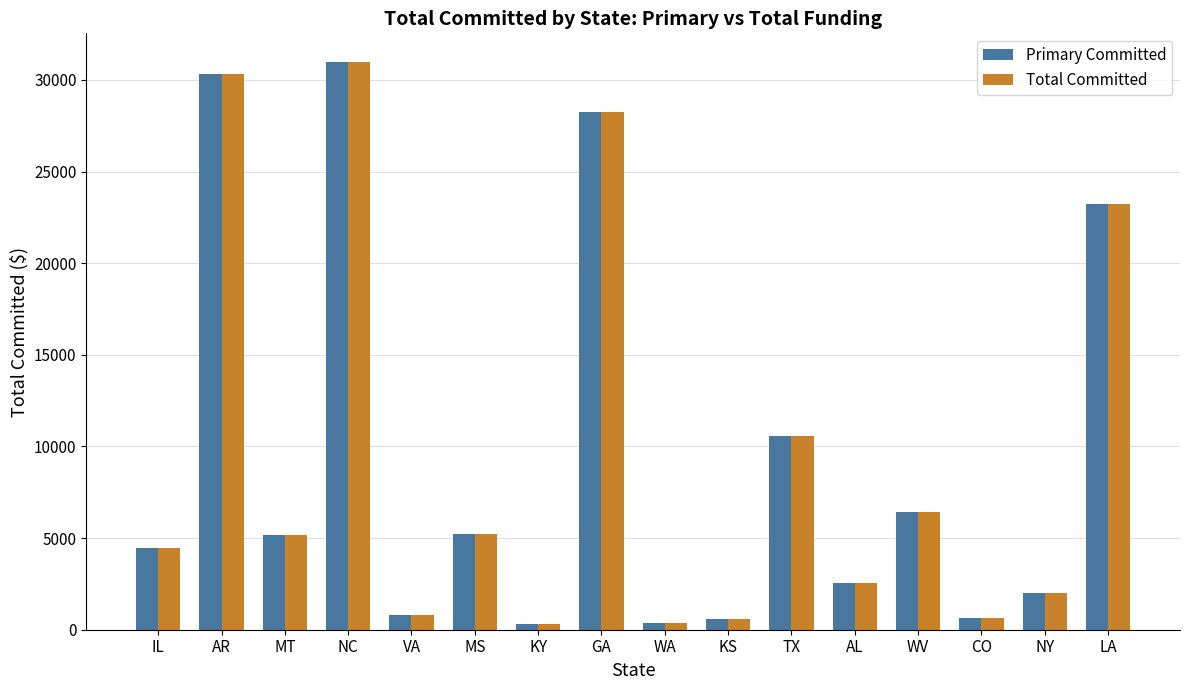

How many groups of bars are there?

16